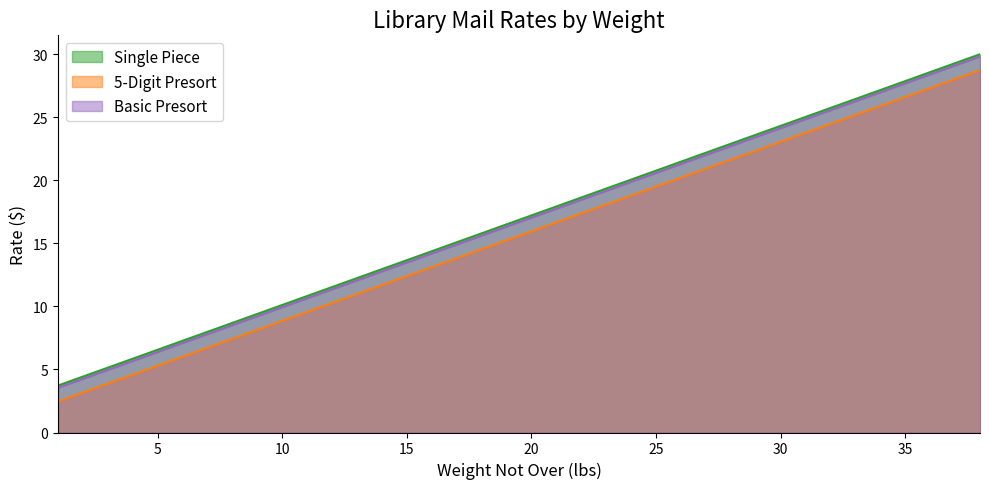

List the series in order of their peak value, lowest first.

5-Digit Presort, Basic Presort, Single Piece